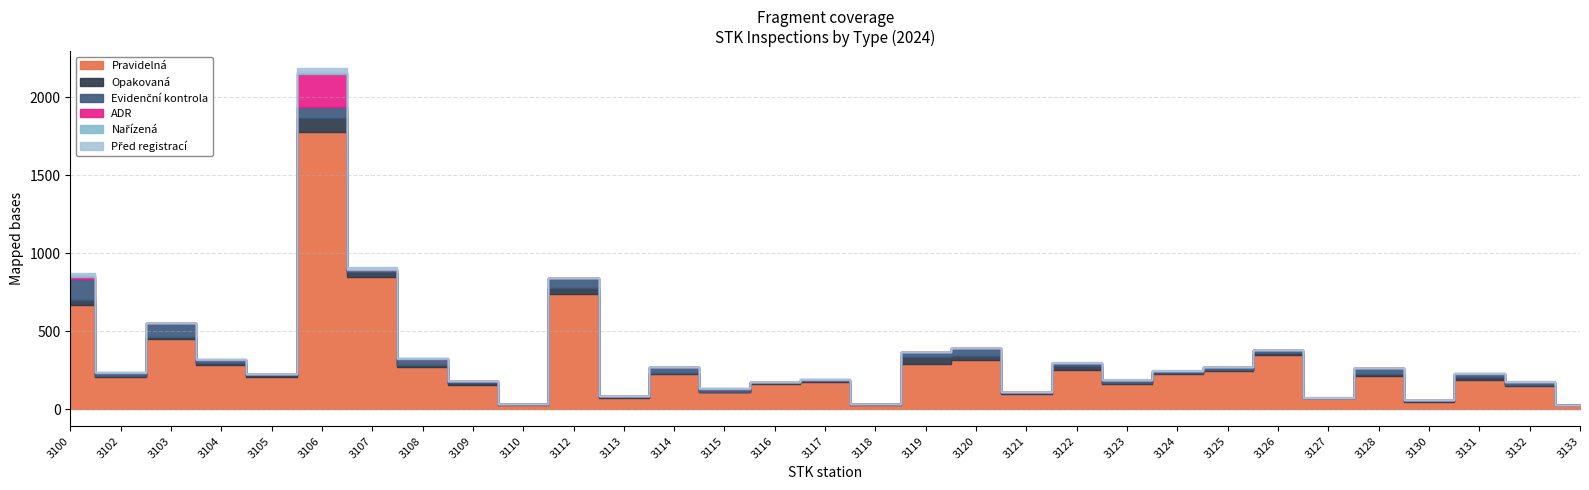

Which series has the largest range (max minus min)?

Pravidelná